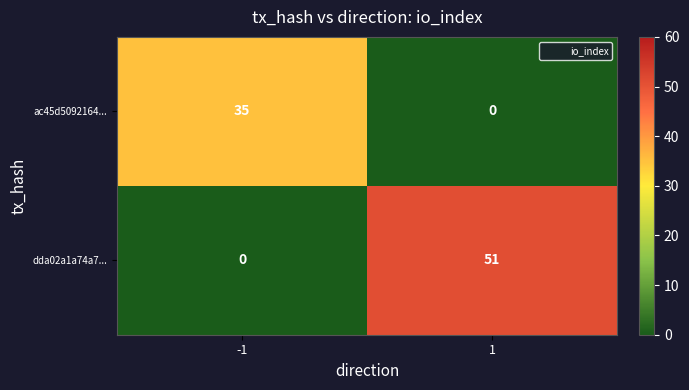

Reading right to left, list all the values displayed in this chart.

ac45d5092164...: 0	35
dda02a1a74a7...: 51	0